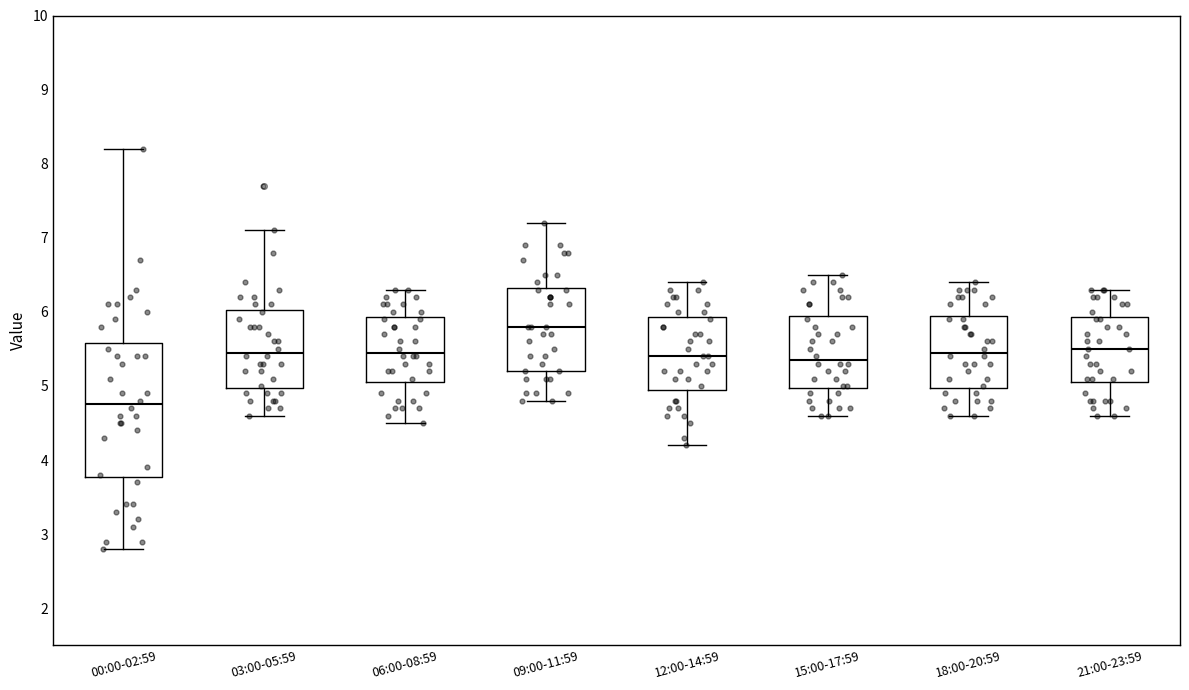

Reading left to right, read every box against the y-axis: the position of its median line, the range the box covers, and the ends of its whiskers. The values are not printed on the chart, so give them approximately, as read against the axis.

00:00-02:59: median 4.8, box 3.8 to 5.6, whiskers 2.8 to 8.2
03:00-05:59: median 5.5, box 5.0 to 6.0, whiskers 4.6 to 7.1
06:00-08:59: median 5.5, box 5.1 to 5.9, whiskers 4.5 to 6.3
09:00-11:59: median 5.8, box 5.2 to 6.3, whiskers 4.8 to 7.2
12:00-14:59: median 5.4, box 5.0 to 5.9, whiskers 4.2 to 6.4
15:00-17:59: median 5.4, box 5.0 to 6.0, whiskers 4.6 to 6.5
18:00-20:59: median 5.5, box 5.0 to 6.0, whiskers 4.6 to 6.4
21:00-23:59: median 5.5, box 5.1 to 5.9, whiskers 4.6 to 6.3